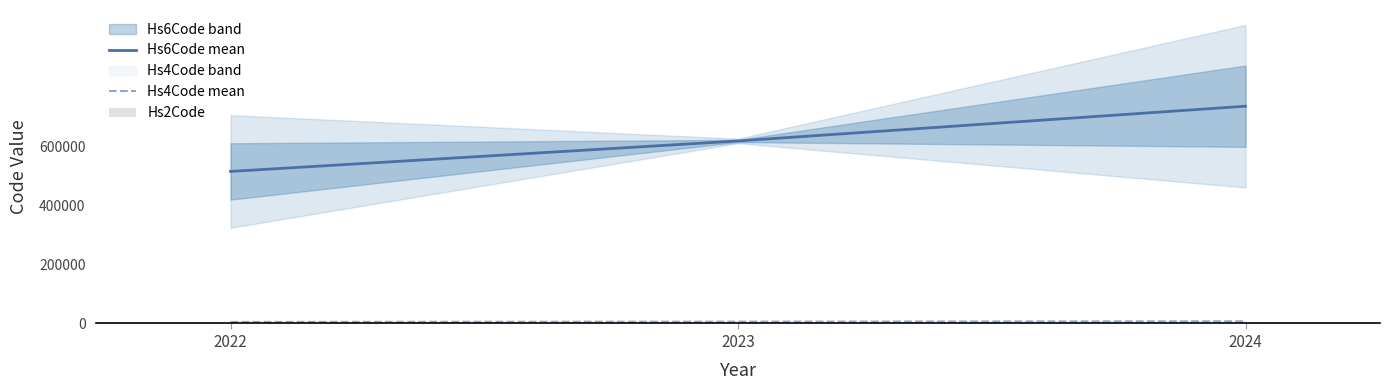

At how many categories does at least one series exceed 139860?

3